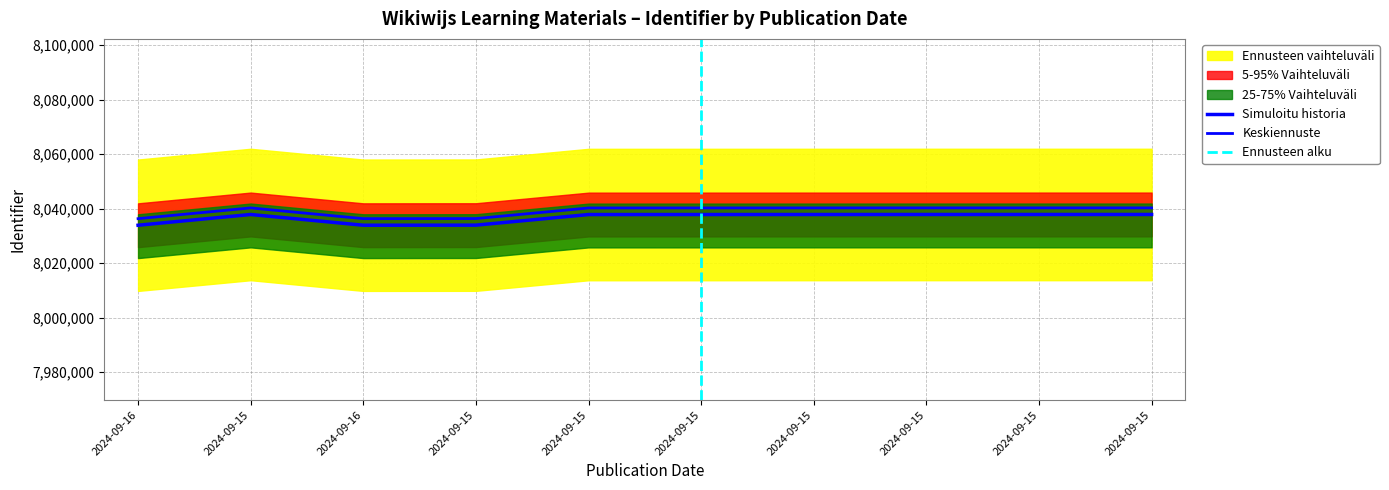

What is the smallest value displayed?

8033884